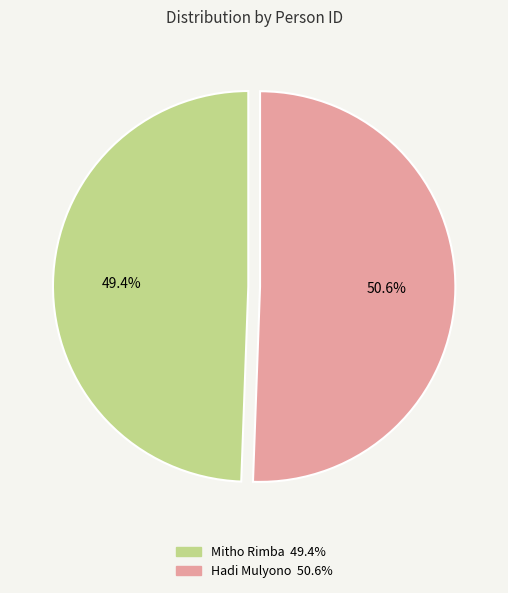

To the nearest percent, what is the difference between the Mitho Rimba and Hadi Mulyono slice percentages?

1%